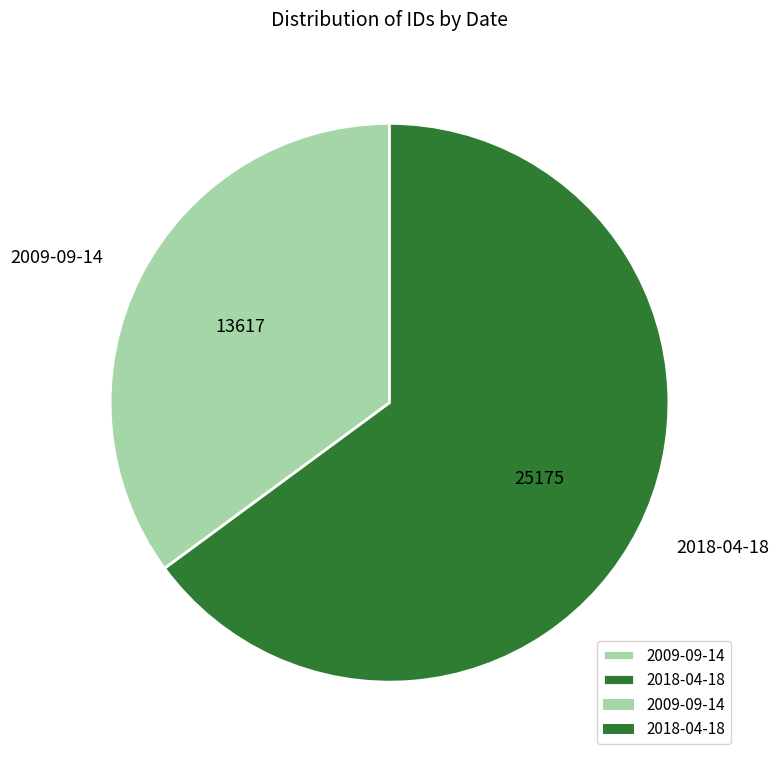

True or false: 2018-04-18 accounts for 58% of the total.

False